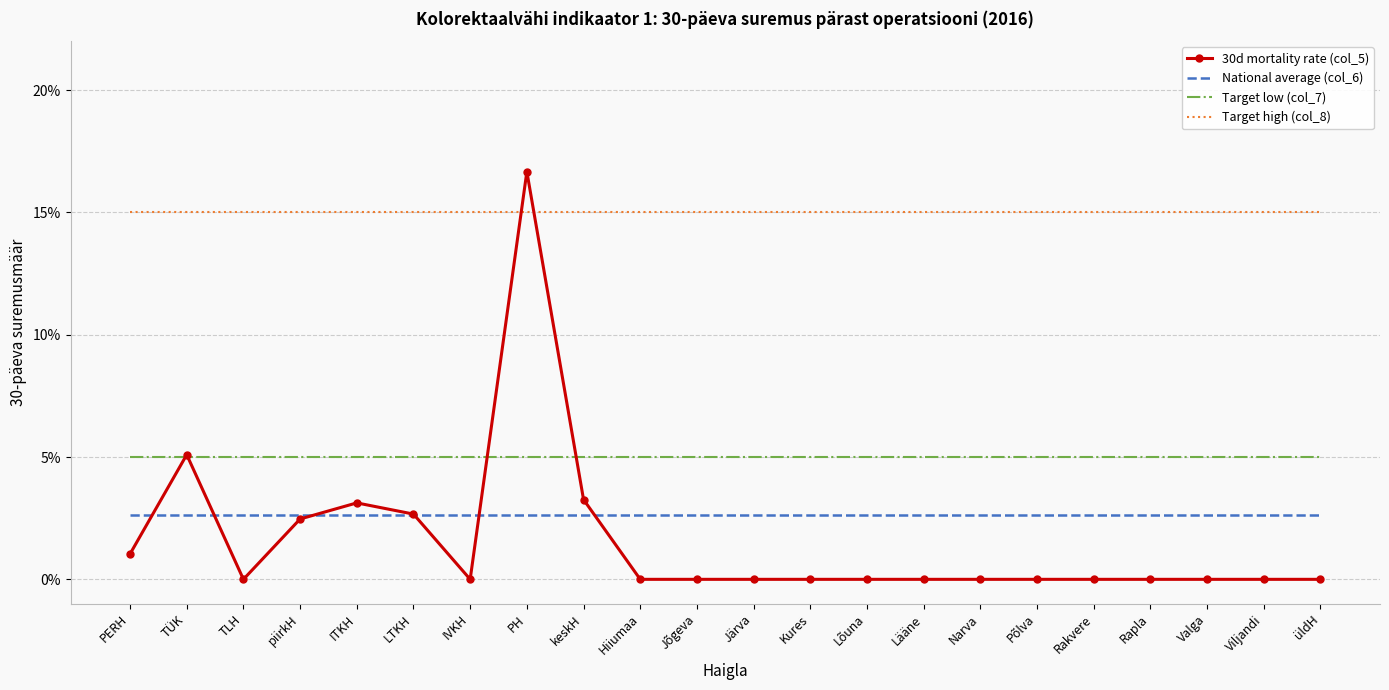

Is it true that Target high (col_8) equals 0.1 at Lääne?

True